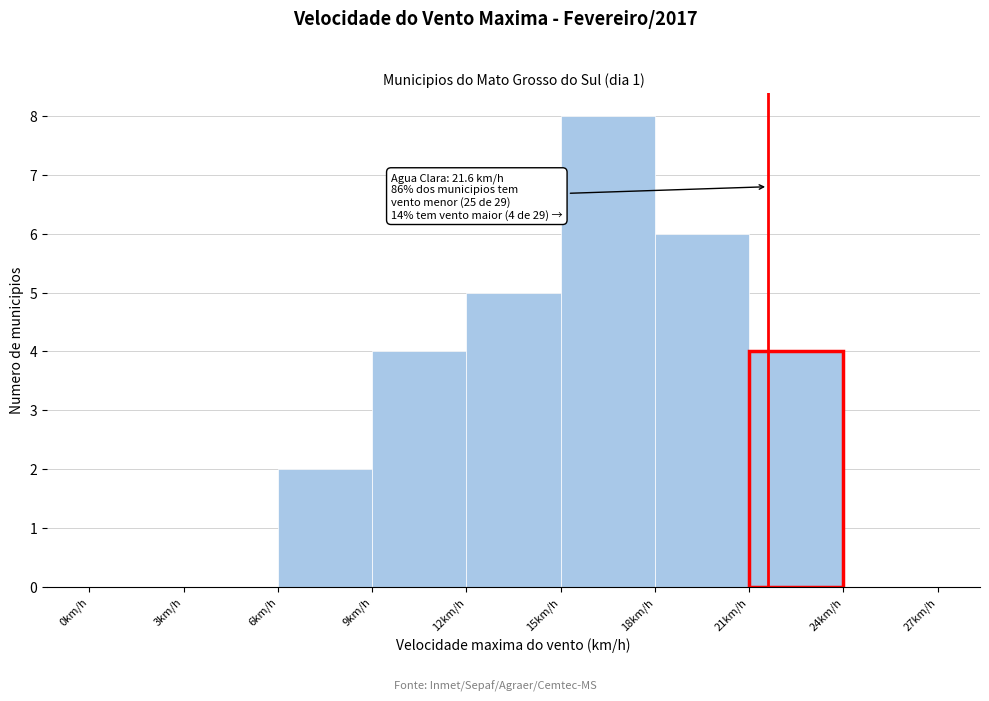

Which range on the x-axis has the tallest bar?

15 to 18